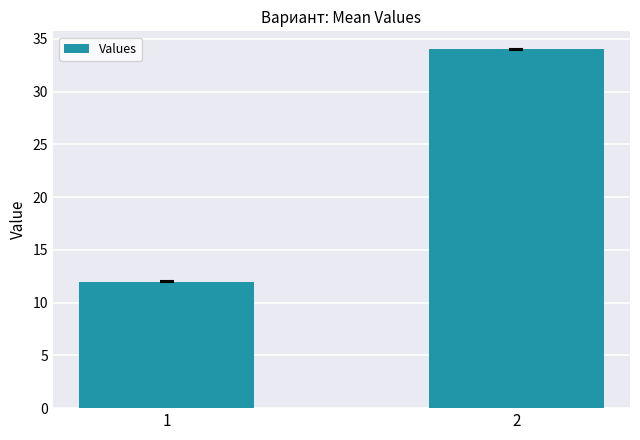

What is the approximate value at 2?

34